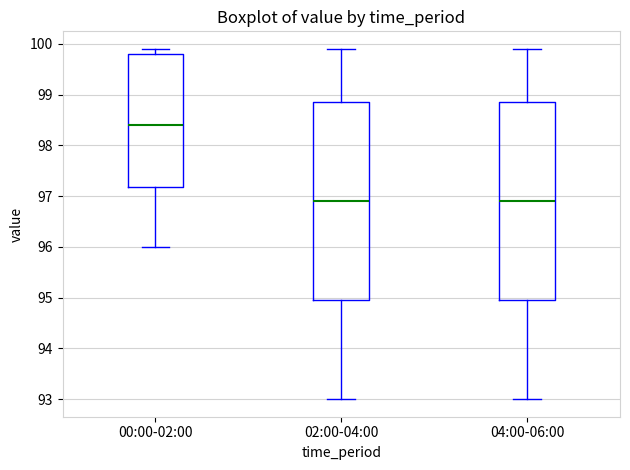

Reading left to right, transcribe this box plot: for each box, give where its median line is, the range the box spans, and where its two whiskers end, as read against the y-axis. The values are not printed on the chart, so give them approximately, as read against the axis.

00:00-02:00: median 98.4, box 97.2 to 99.8, whiskers 96.0 to 99.9
02:00-04:00: median 96.9, box 95.0 to 98.9, whiskers 93.0 to 99.9
04:00-06:00: median 96.9, box 95.0 to 98.9, whiskers 93.0 to 99.9